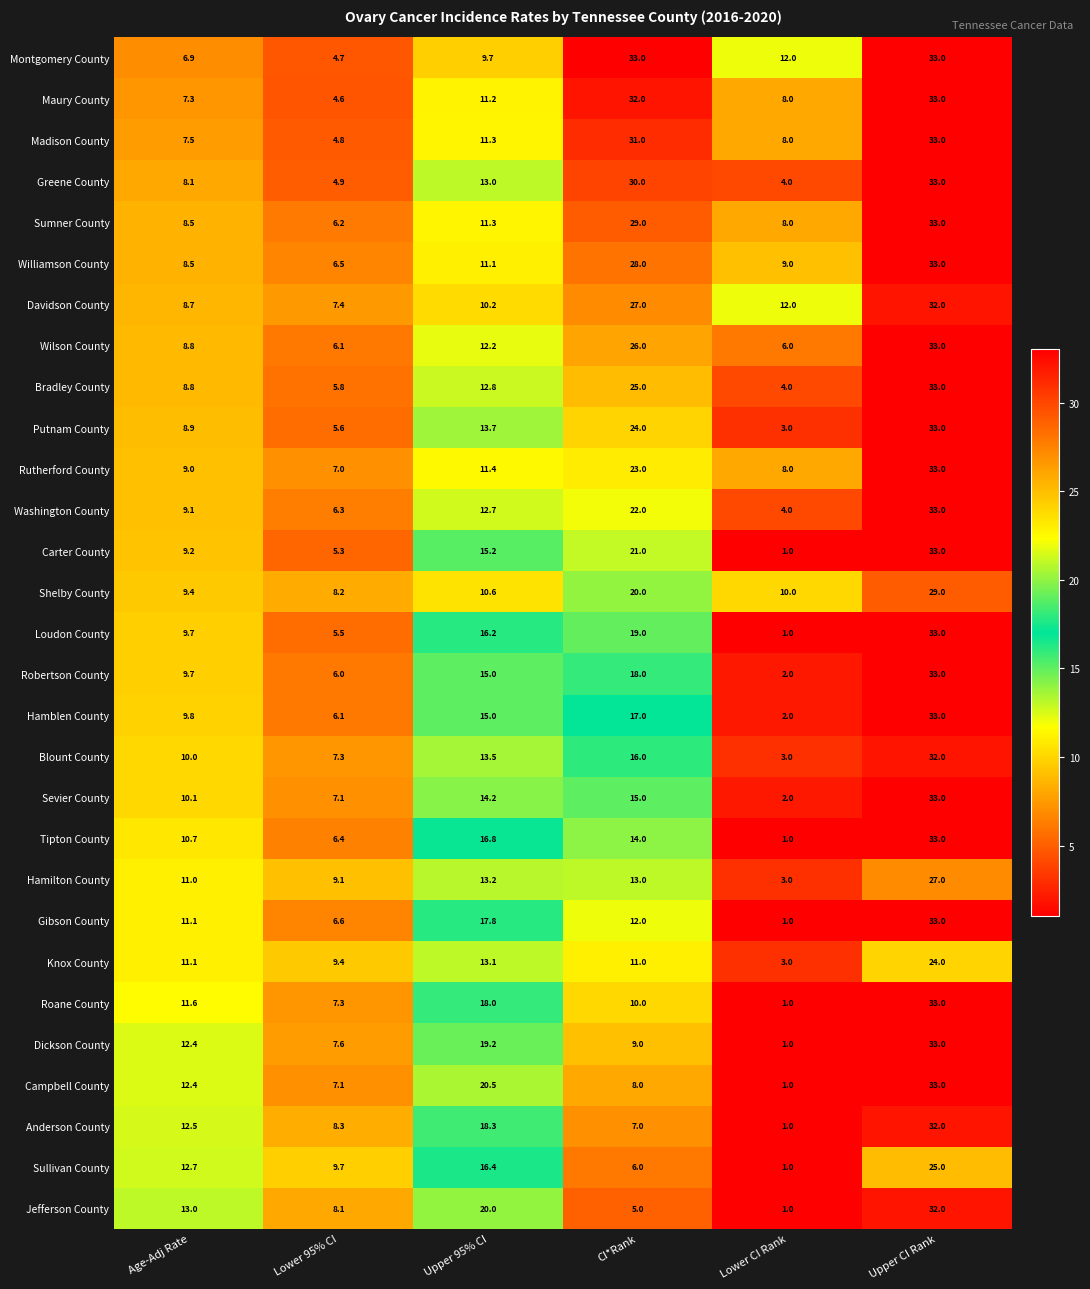

At CI*Rank, list the series in order from smallest to largest.

Jefferson County, Sullivan County, Anderson County, Campbell County, Dickson County, Roane County, Knox County, Gibson County, Hamilton County, Tipton County, Sevier County, Blount County, Hamblen County, Robertson County, Loudon County, Shelby County, Carter County, Washington County, Rutherford County, Putnam County, Bradley County, Wilson County, Davidson County, Williamson County, Sumner County, Greene County, Madison County, Maury County, Montgomery County